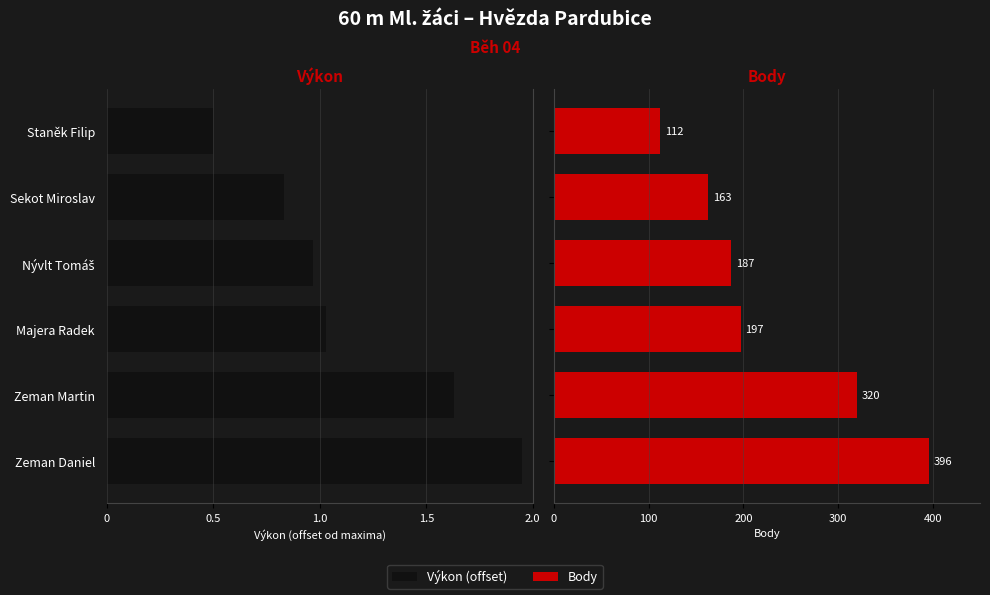

What is the maximum value shown in the chart?

396.0